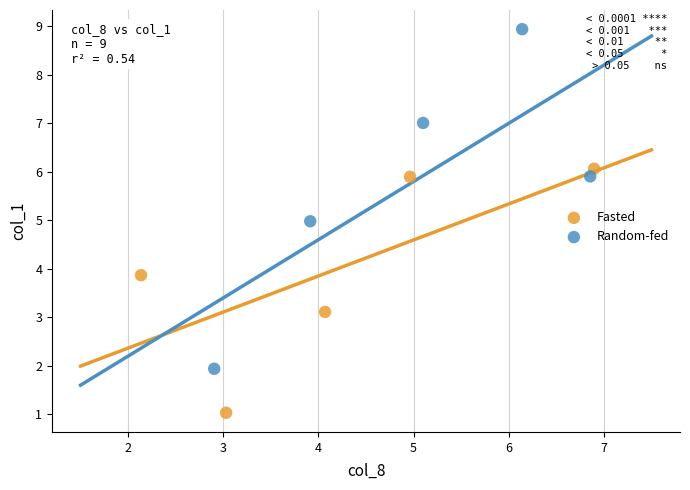

Which series reaches the maximum Y coordinate?

Random-fed